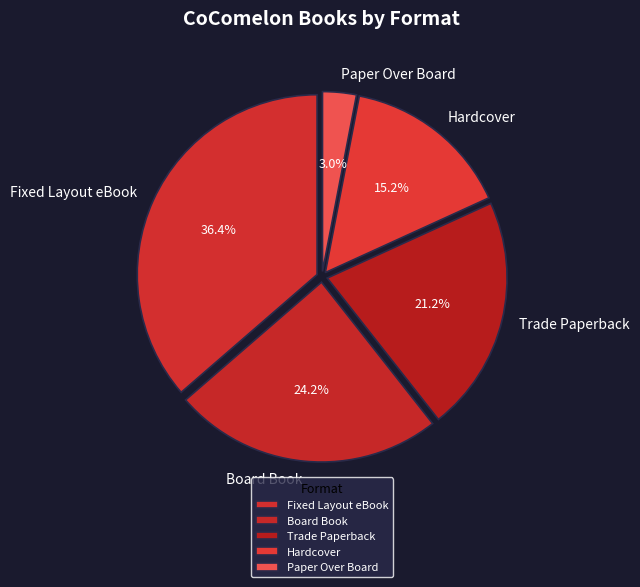

To the nearest percent, what portion does Trade Paperback represent?

21%